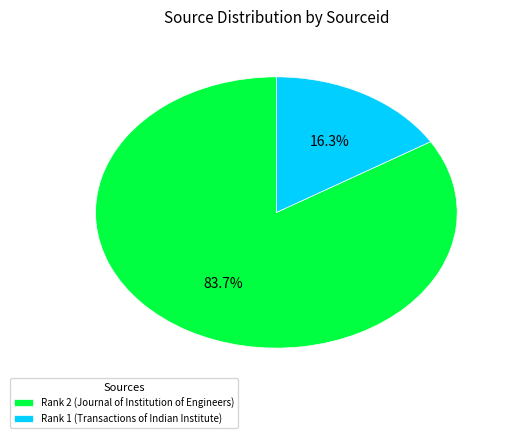

True or false: Rank 2 (Journal of Institution of Engineers) accounts for 89% of the total.

False